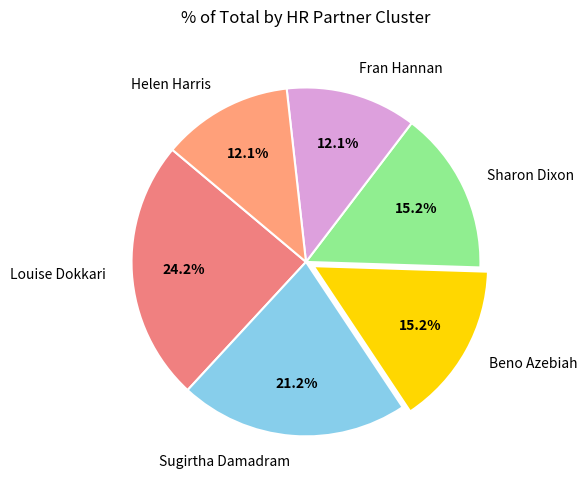

What percentage is the Beno Azebiah slice, to the nearest percent?

15%